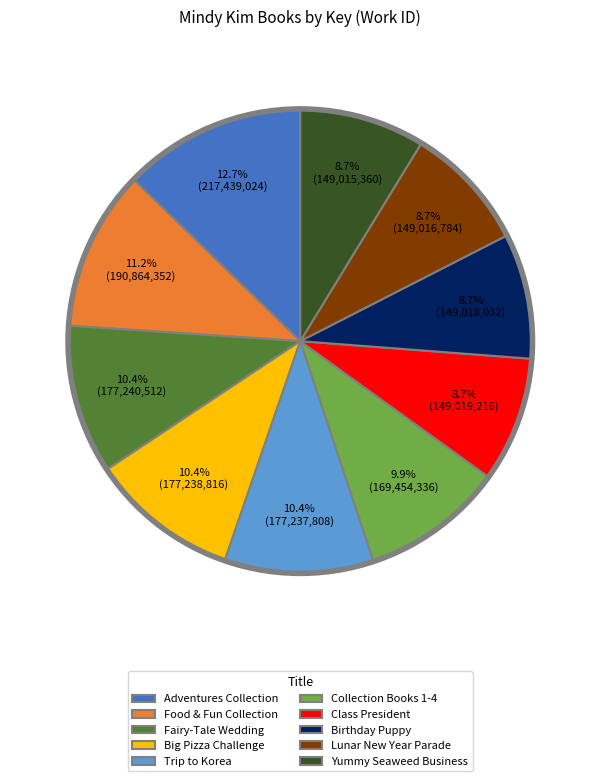

Does Fairy-Tale Wedding account for over 50% of the chart?

No